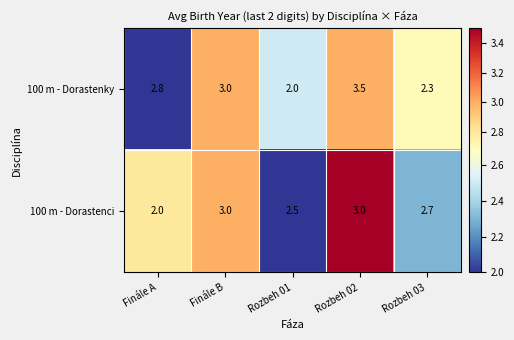

The value of 100 m - Dorastenci at Finále B is 3.0. True or false?

True